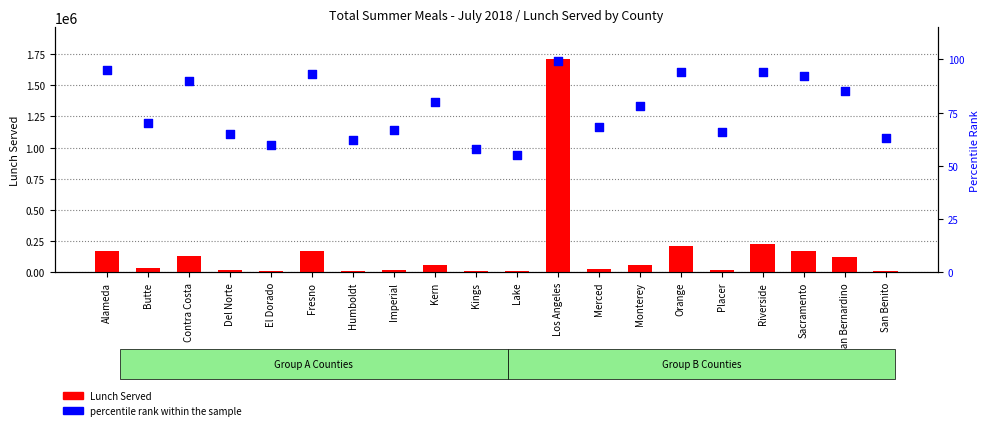

At which category is the sum across all series the highest?

Los Angeles